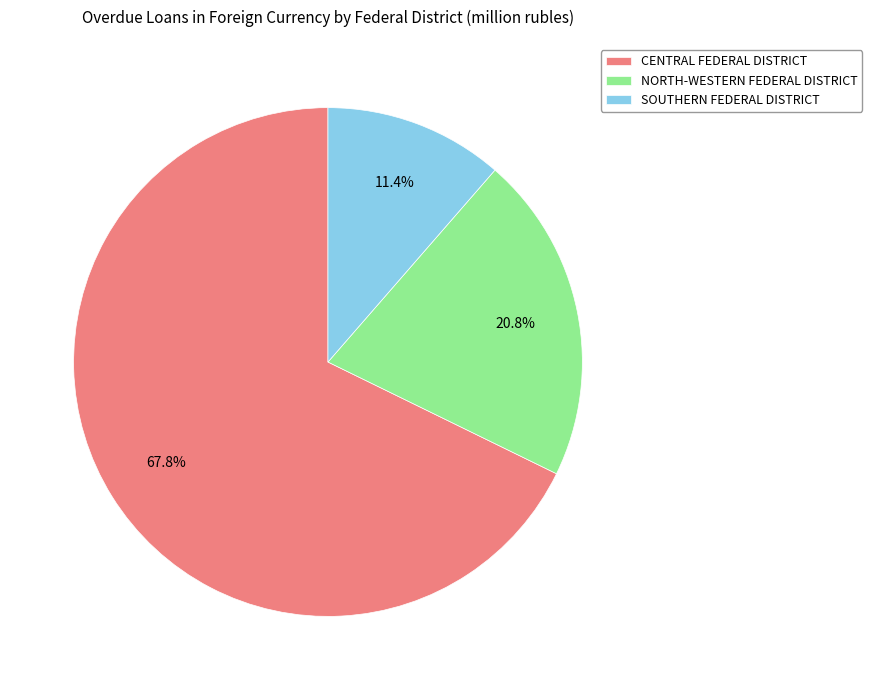

The SOUTHERN FEDERAL DISTRICT slice represents 11% of the pie. True or false?

True